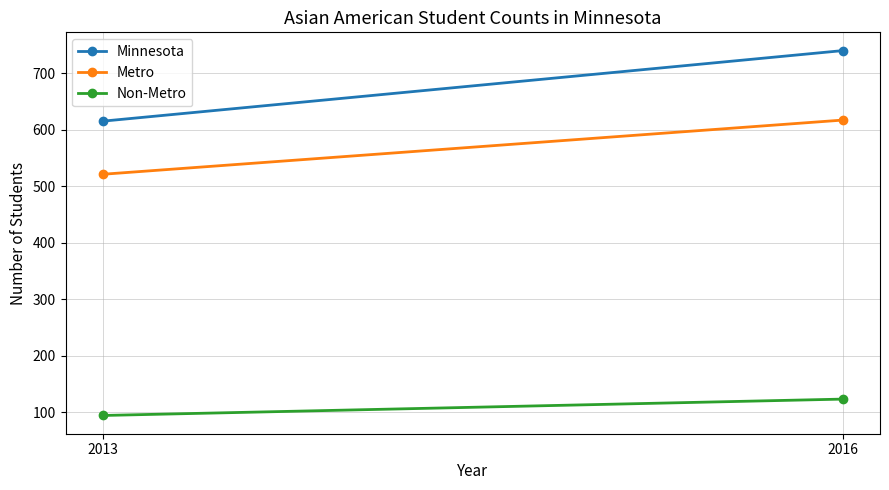

Which label corresponds to the smallest value in the chart?

2013